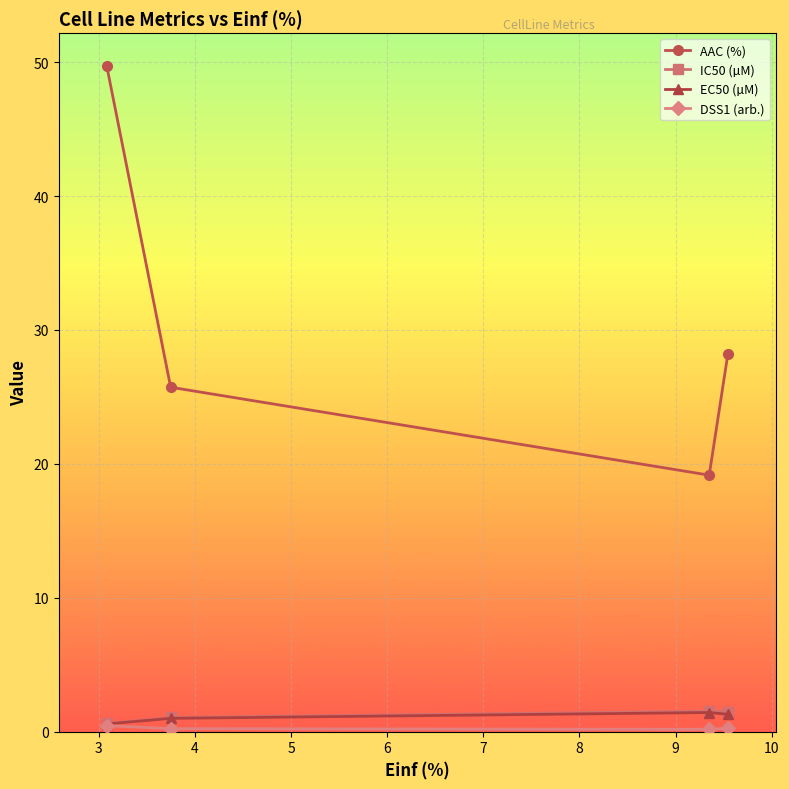

True or false: EC50 (µM) and AAC (%) cross at least once.

False